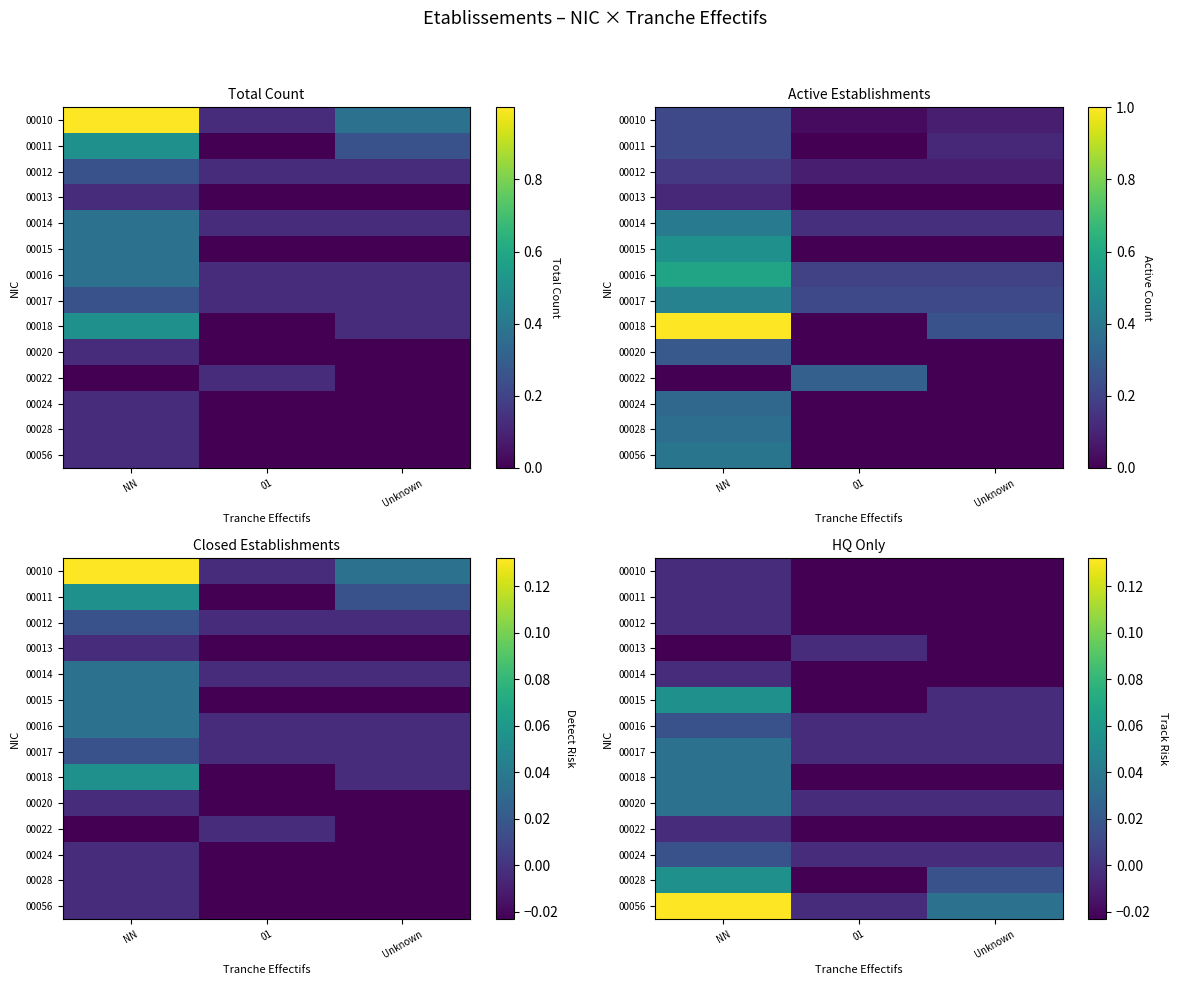

Which has a higher value, 01 or Unknown?

01